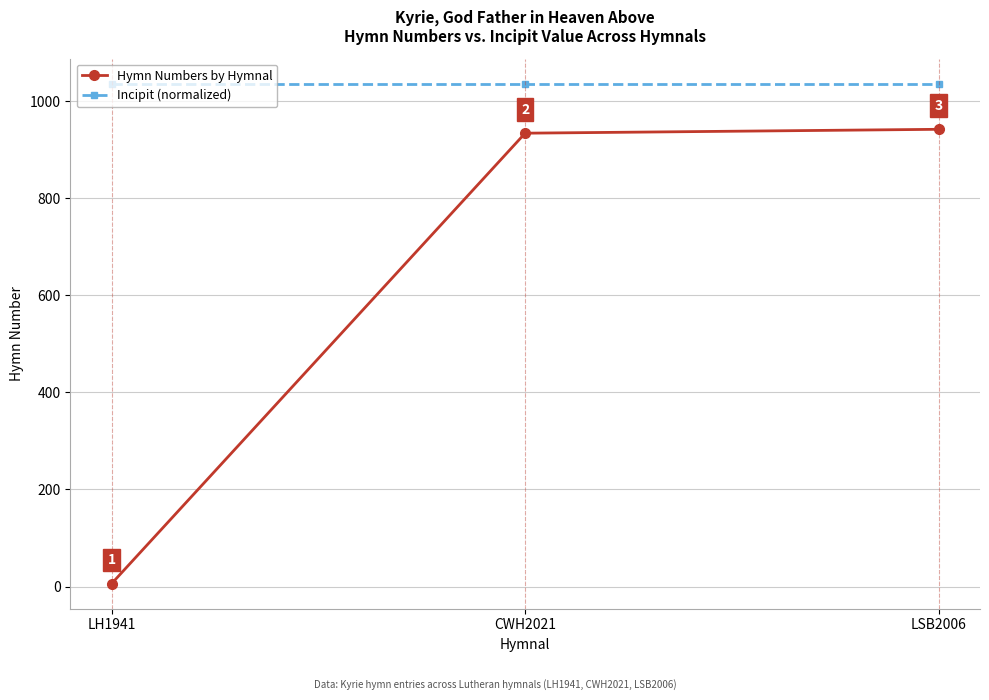

Between LH1941 and CWH2021, which series saw the biggest shift?

Hymn Numbers by Hymnal